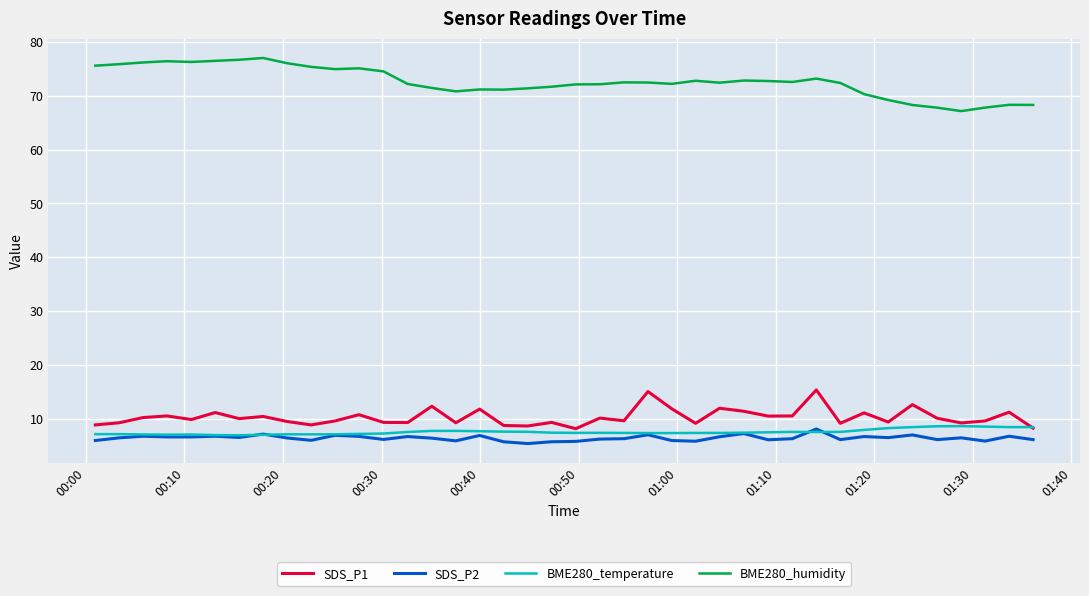

Which series has the largest total across all categories?

BME280_humidity